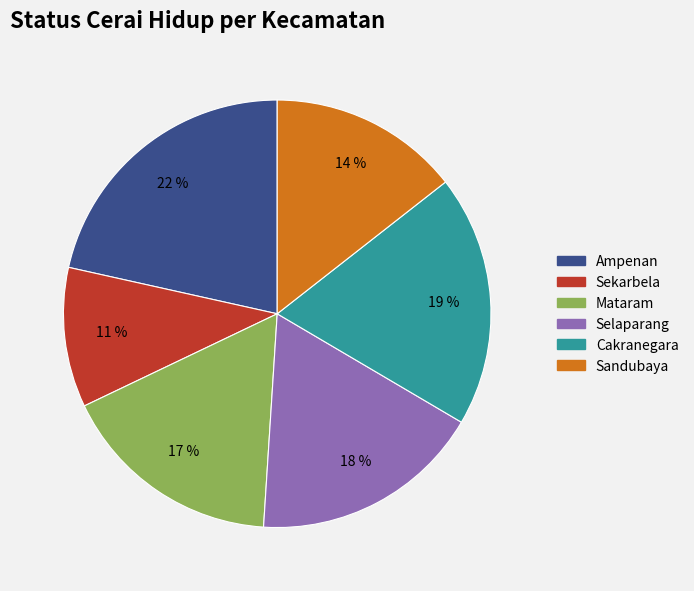

What is the ratio of the value at Cakranegara to the value at Mataram?

1.1